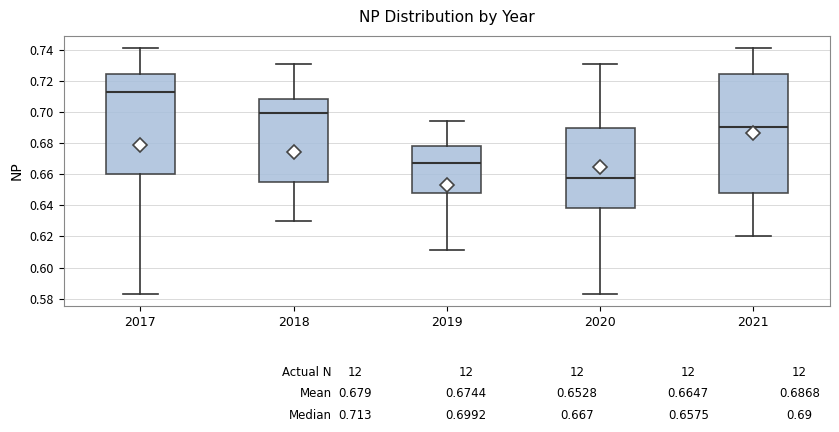

Comparing the boxes themselves (not the whiskers), which one is the tallest?

2021